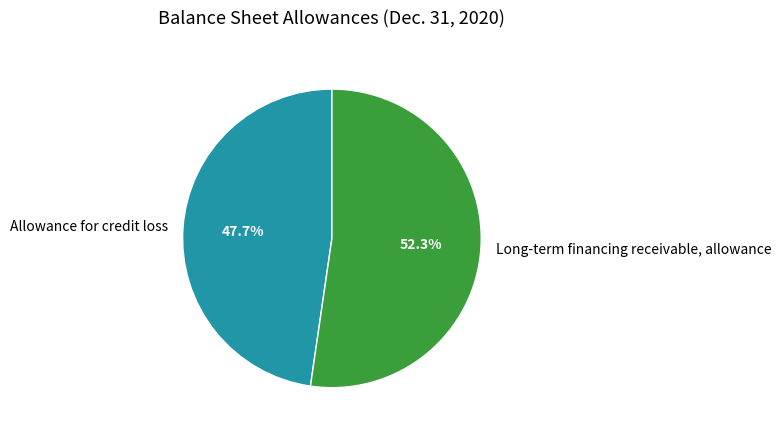

To the nearest percent, what is the difference between the Allowance for credit loss and Long-term financing receivable, allowance slice percentages?

5%